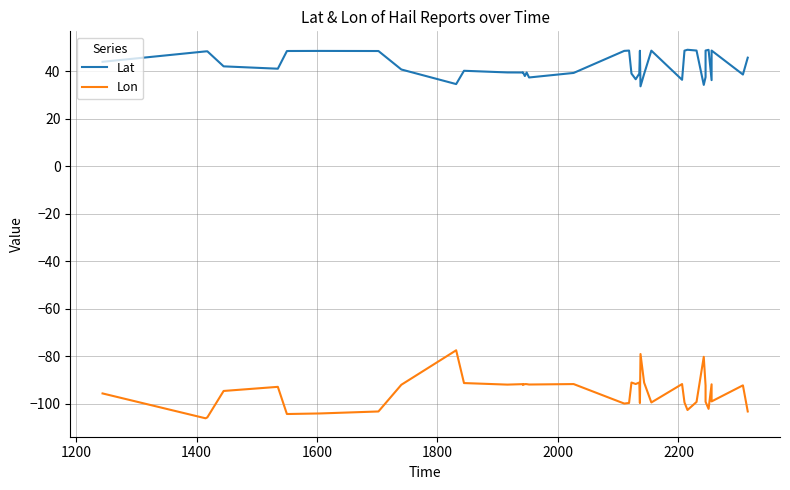

How many values in the Lon series are below -92?

22